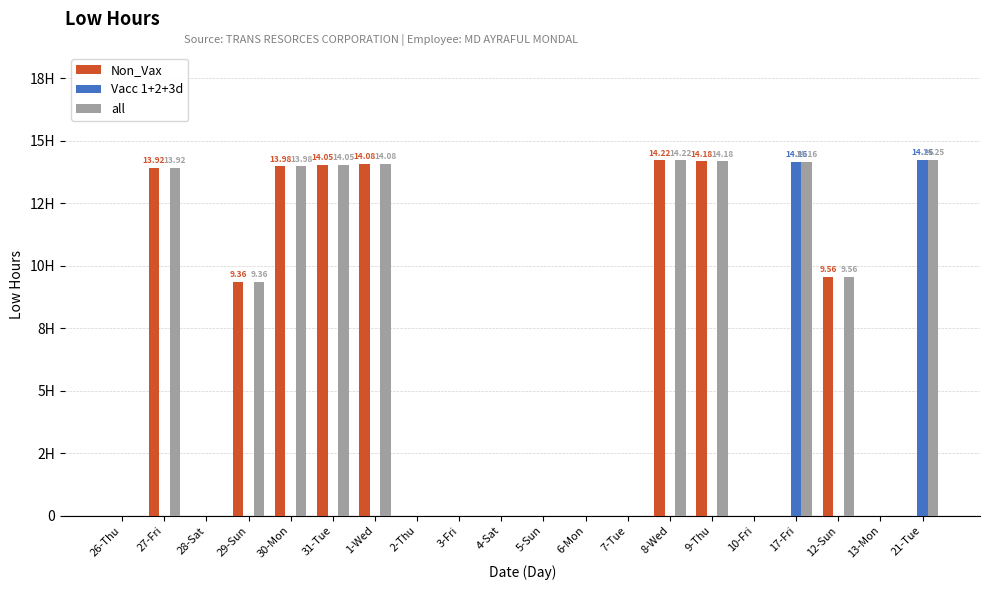

What are all the series names shown in the legend?

Non_Vax, Vacc 1+2+3d, all